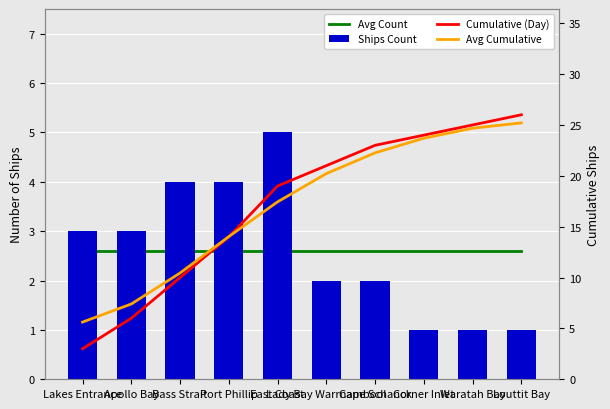

What is the maximum value for Cumulative (Day)?

26.0